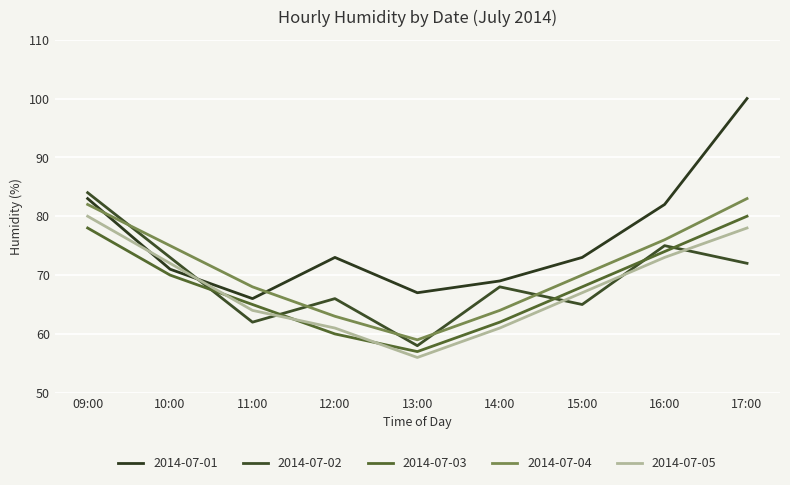

Which series has the widest spread of values?

2014-07-01